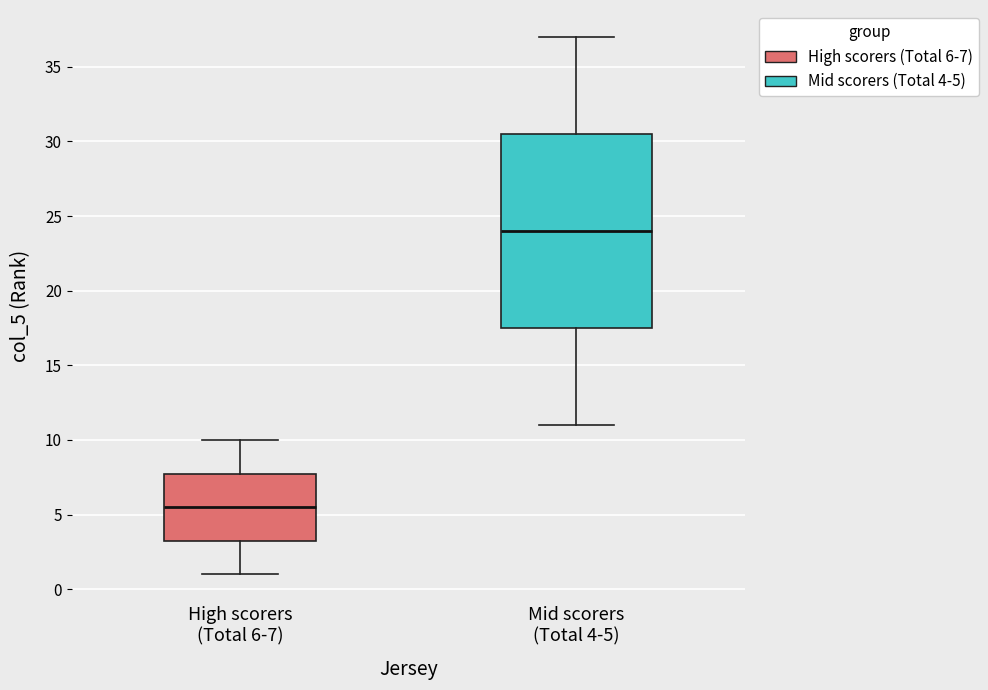

Reading left to right, read every box against the y-axis: the position of its median line, the range the box covers, and the ends of its whiskers. The values are not printed on the chart, so give them approximately, as read against the axis.

High scorers (Total 6-7): median 5.5, box 3.5 to 8.0, whiskers 1.0 to 10.0
Mid scorers (Total 4-5): median 24.0, box 17.5 to 30.5, whiskers 11.0 to 37.0